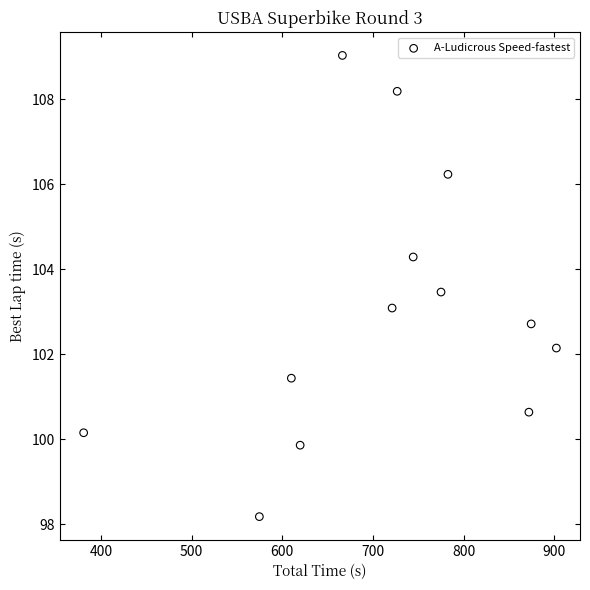

What is the range of X values (max minus min)?

521.4